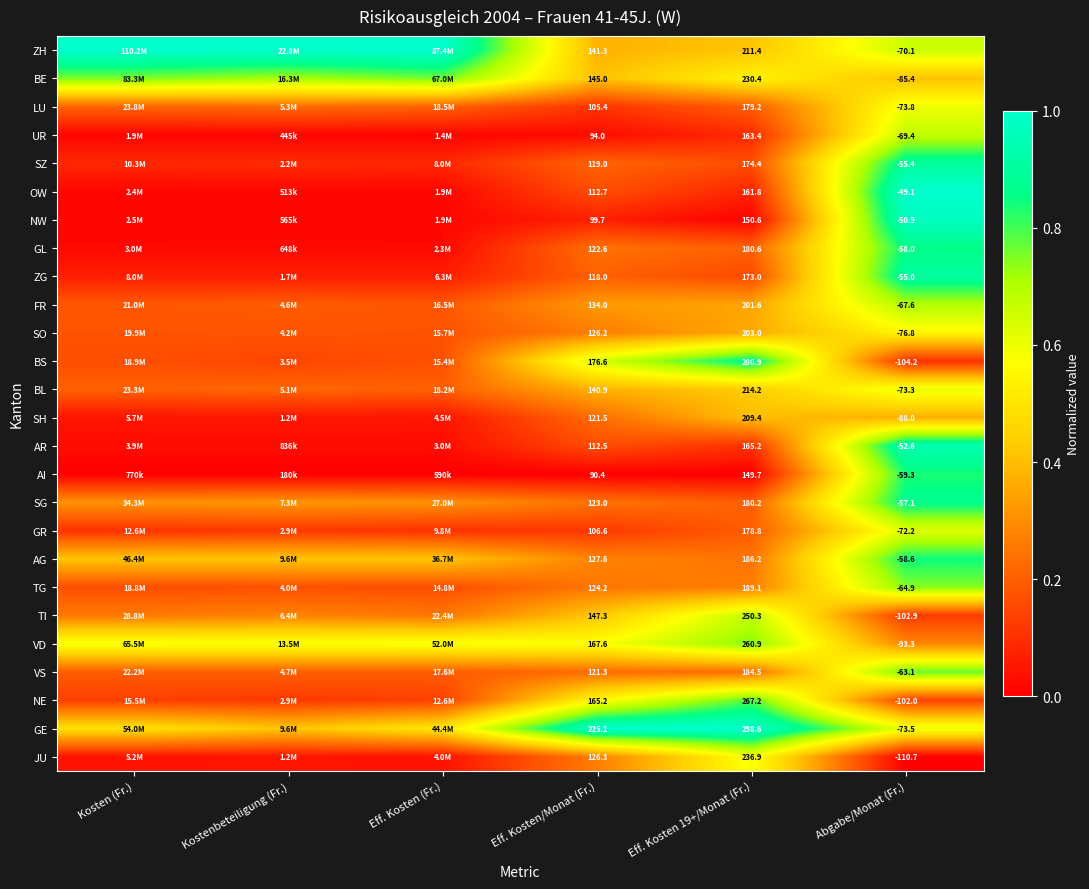

Rank the series at Eff. Kosten/Monat (Fr.) from lowest to highest value.

AI, UR, NW, LU, GR, AR, OW, ZG, SZ, VS, SH, GL, SG, TG, SO, JU, AG, FR, BL, ZH, BE, TI, NE, VD, BS, GE